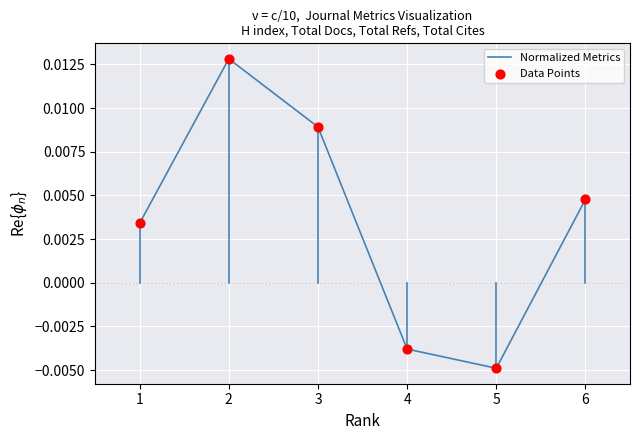

Rank the categories by value from lowest to highest.

5, 4, 1, 6, 3, 2